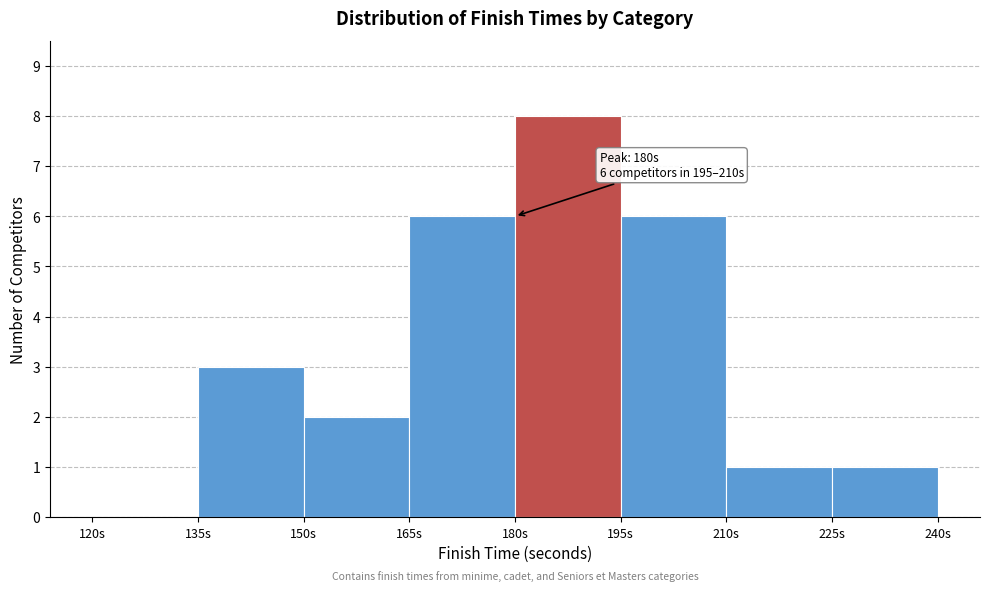

Over which range of the x-axis is the bar tallest?

180 to 195